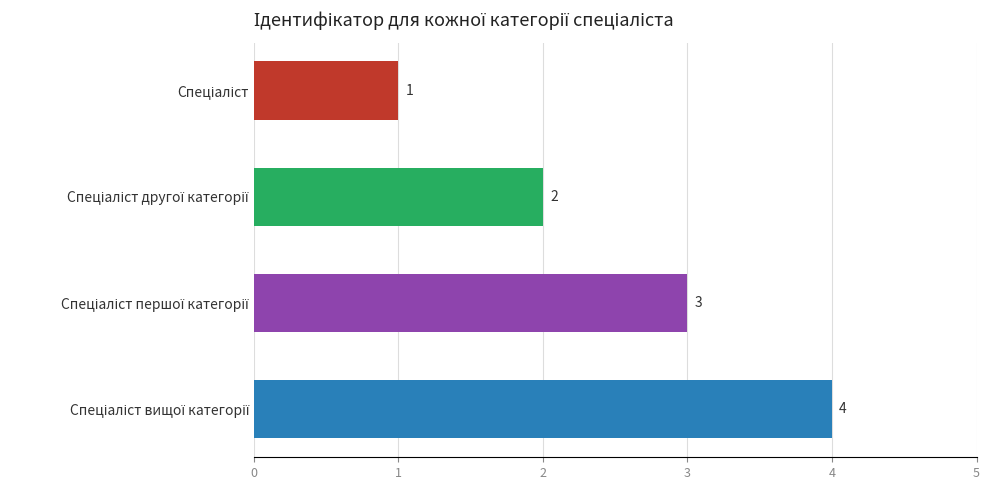

How many values are between 2 and 4?

3